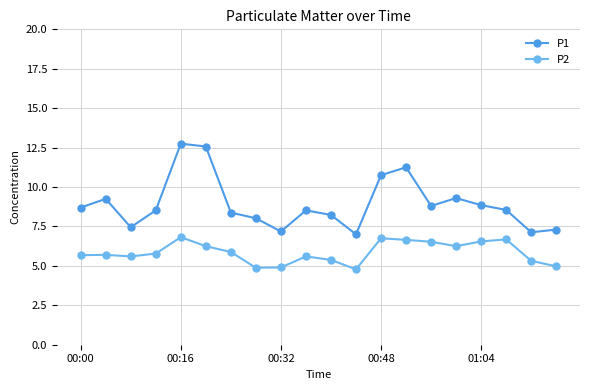

Does the chart have visible grid lines?

Yes